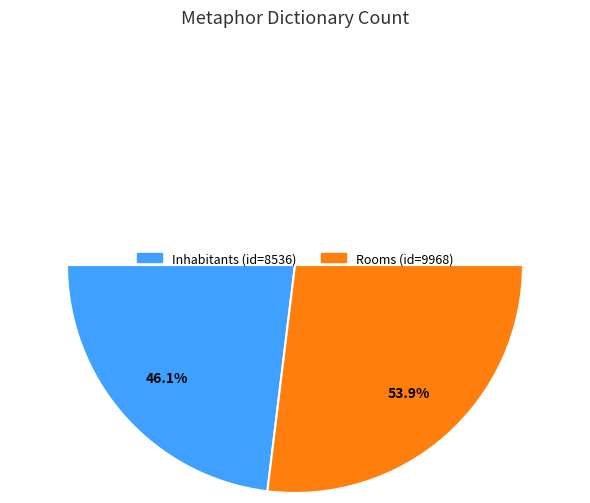

Which slice is the largest?

Rooms